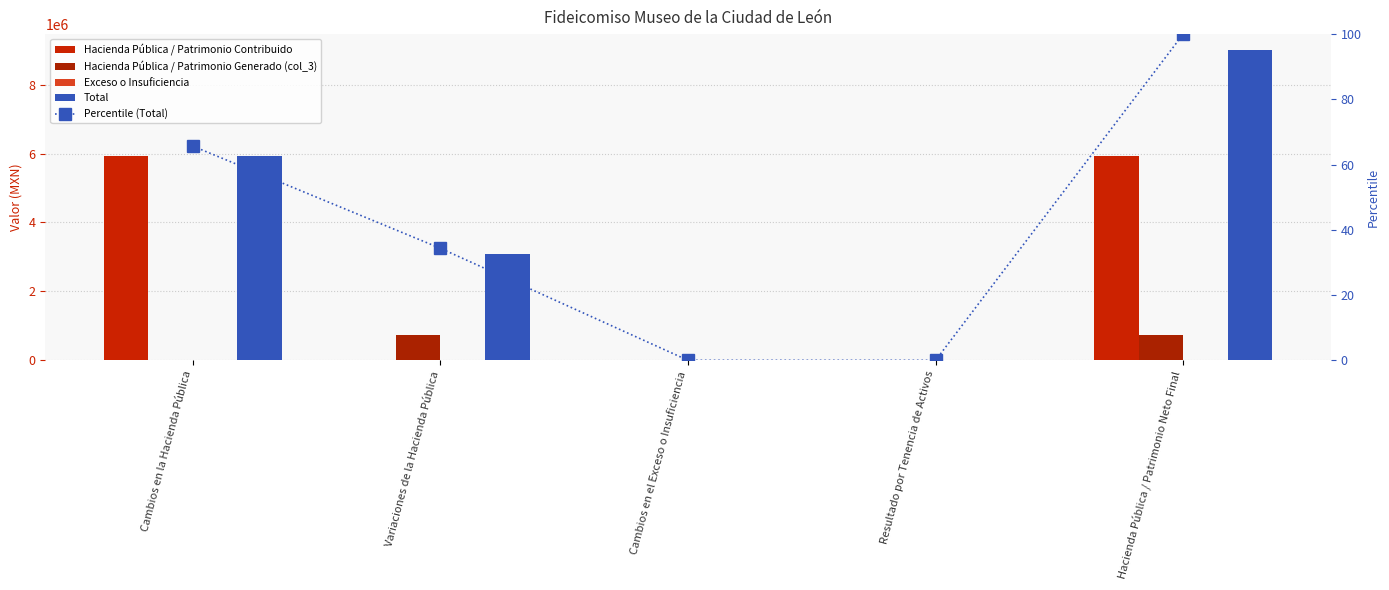

Rank the series at Resultado por Tenencia de Activos from highest to lowest value.

Hacienda Pública / Patrimonio Contribuido, Hacienda Pública / Patrimonio Generado (col_3), Exceso o Insuficiencia, Total, Percentile (Total)